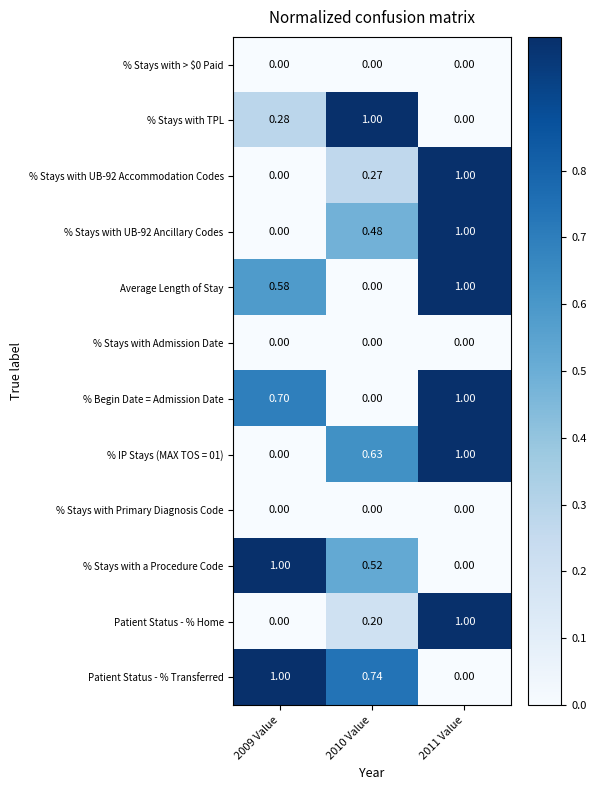

Between 2009 Value and 2010 Value, which series saw the biggest shift?

% Stays with TPL